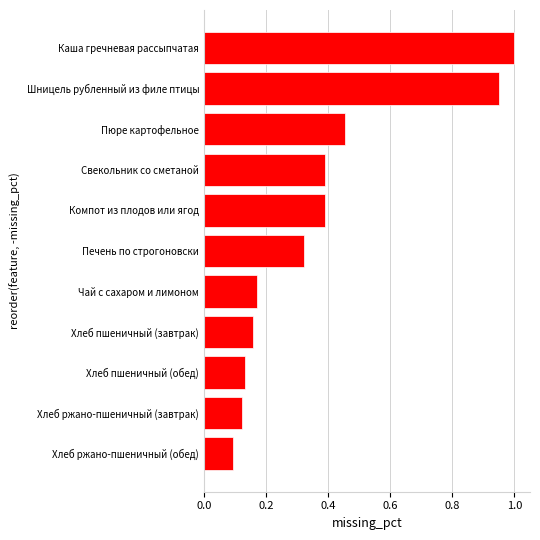

What is the difference between the maximum and minimum values?

0.9